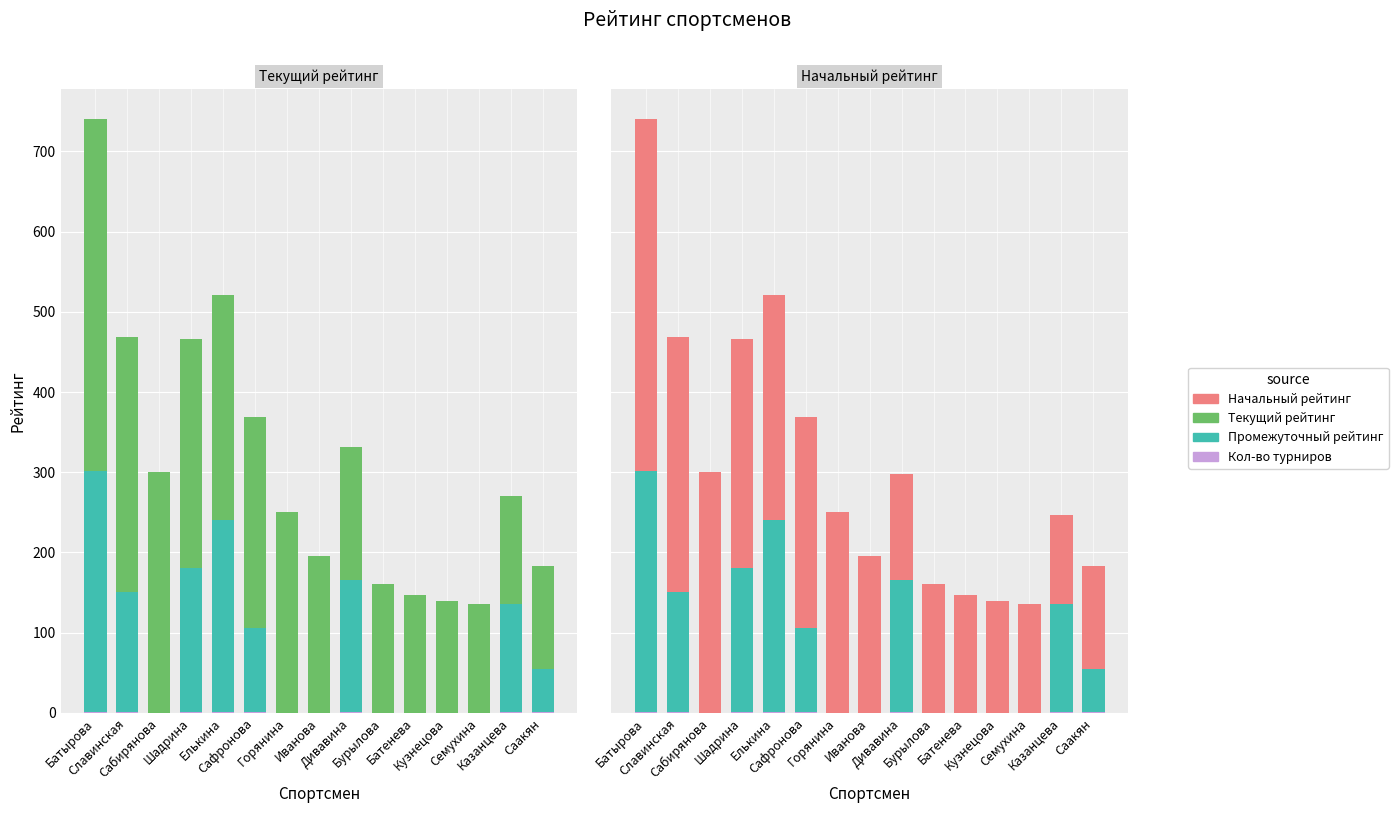

What is the sum of all Промежуточный рейтинг values?

1329